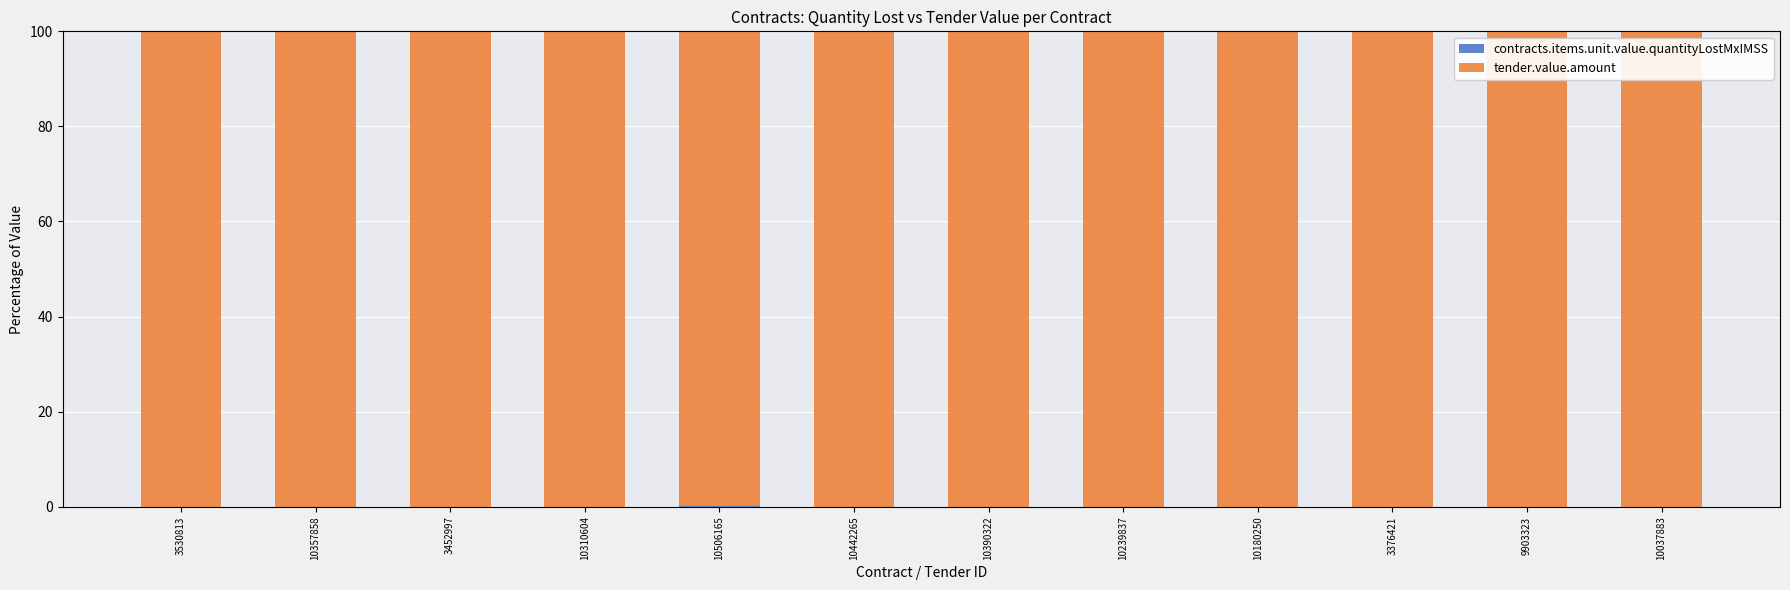

Where is tender.value.amount nearest to the value 99?

10506165